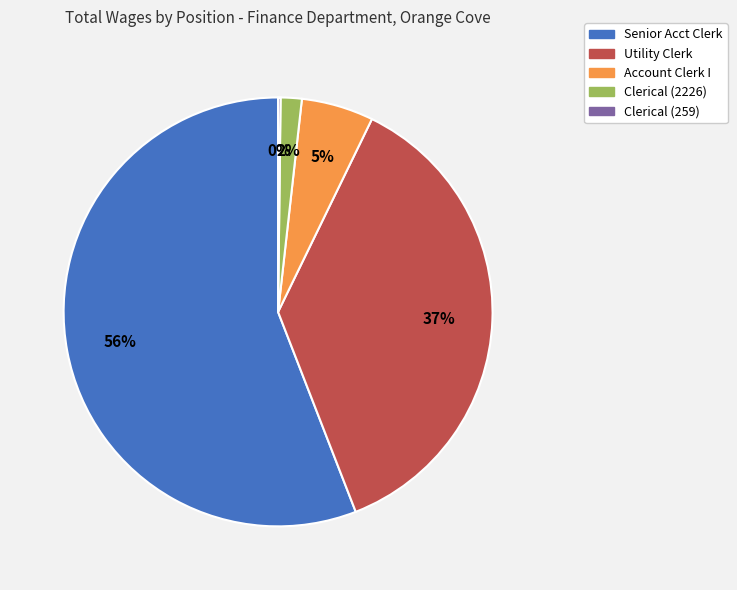

Does any single category account for the majority?

Yes